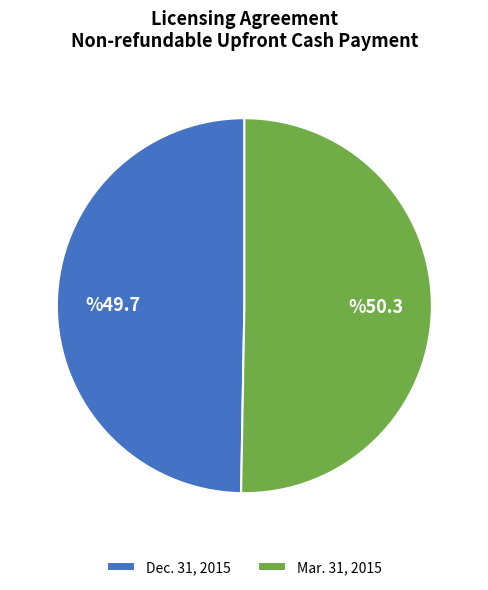

How many slices are in this pie chart?

2